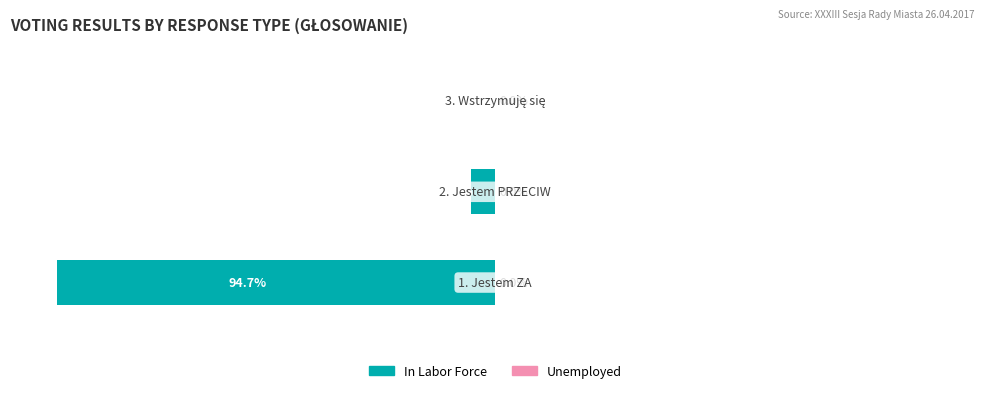

How many bars are there in total?

6